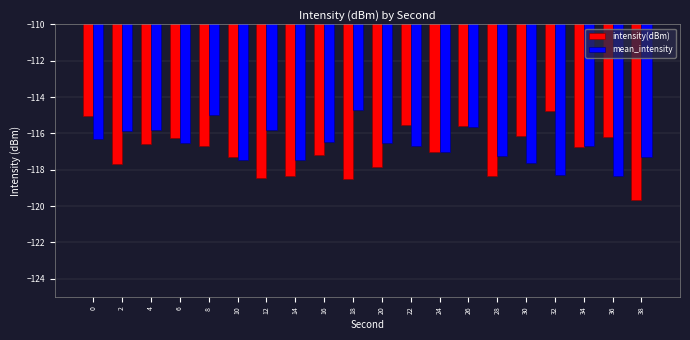

At how many categories does at least one series exceed -116?

9